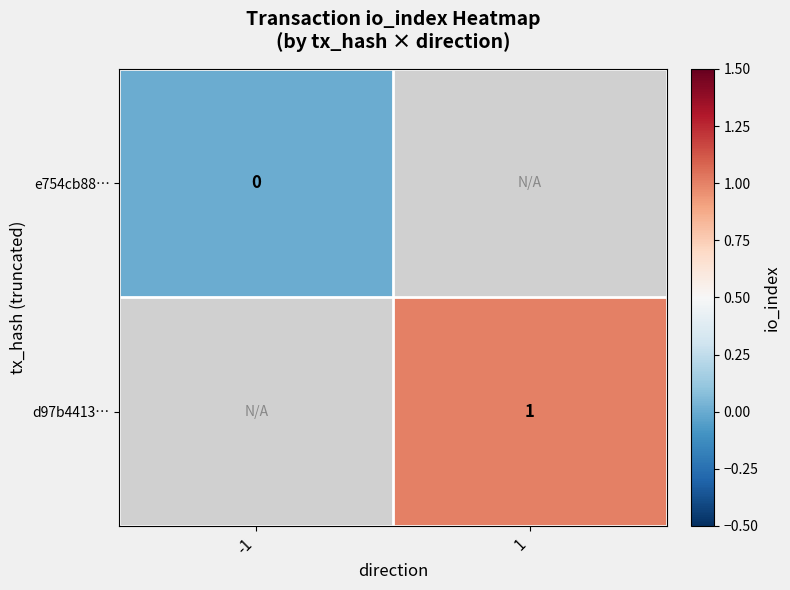

Is it true that d97b4413… equals 1 at 1?

True